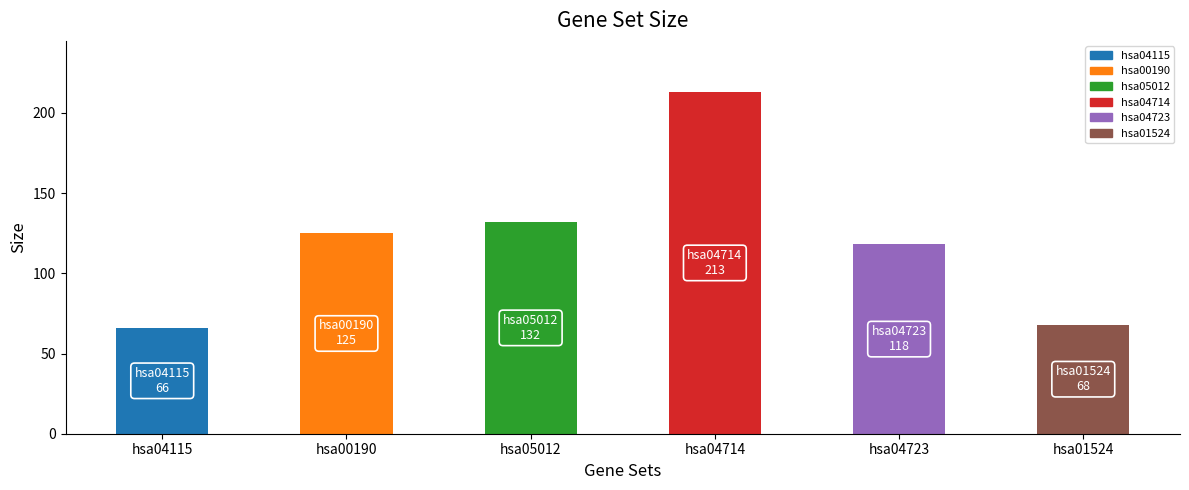

Does the chart contain any negative values?

No